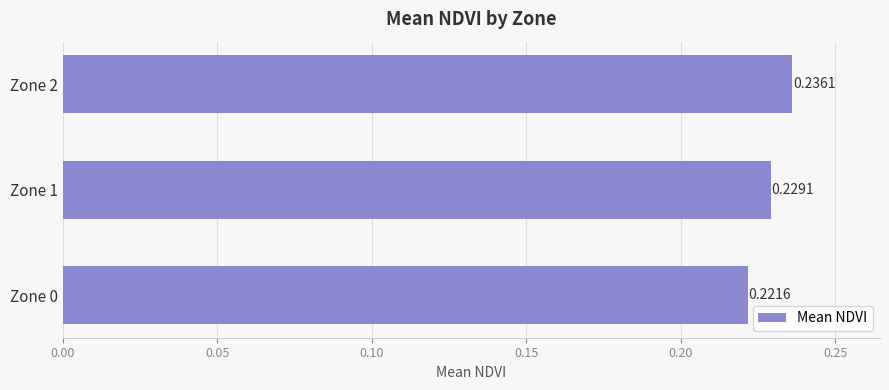

What is the sum of all values?

0.7